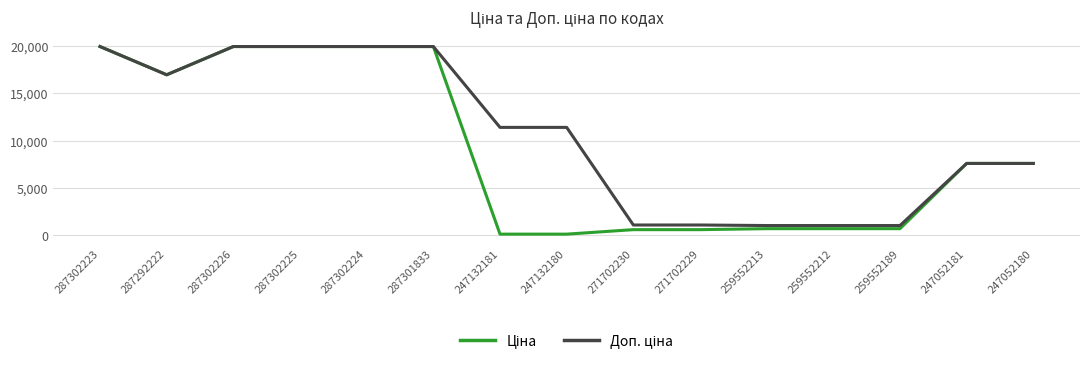

What is the maximum value shown in the chart?

19964.2